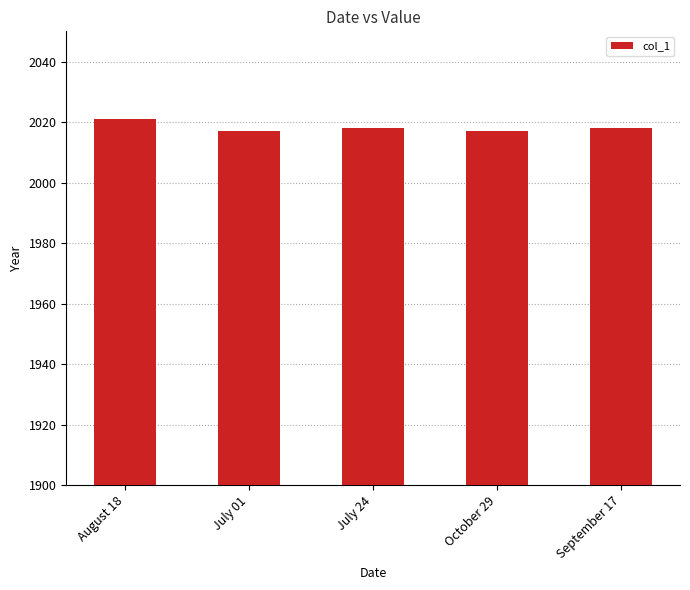

The value at August 18 is 2021. True or false?

True